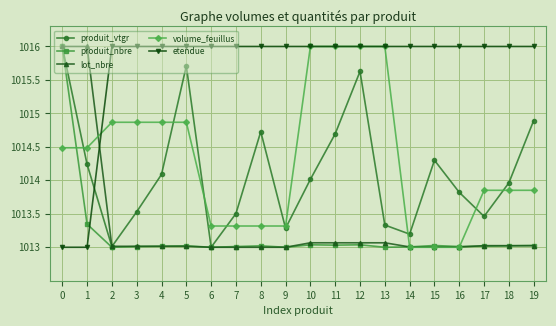

How many times do etendue and lot_nbre cross each other?

1